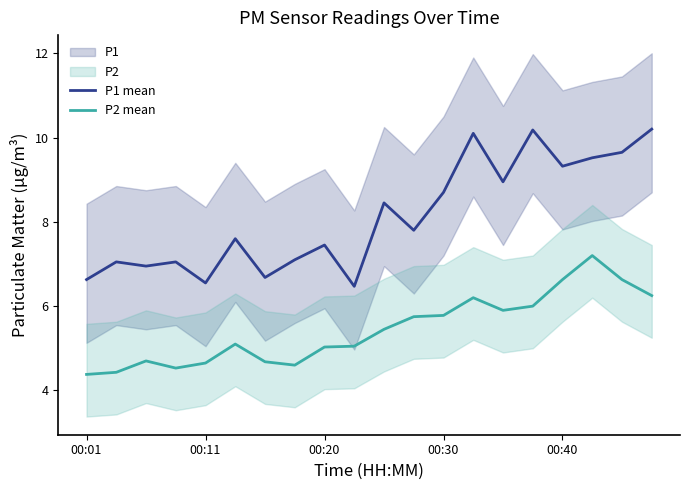

True or false: P1 mean has more than 2 interior local peaks.

True